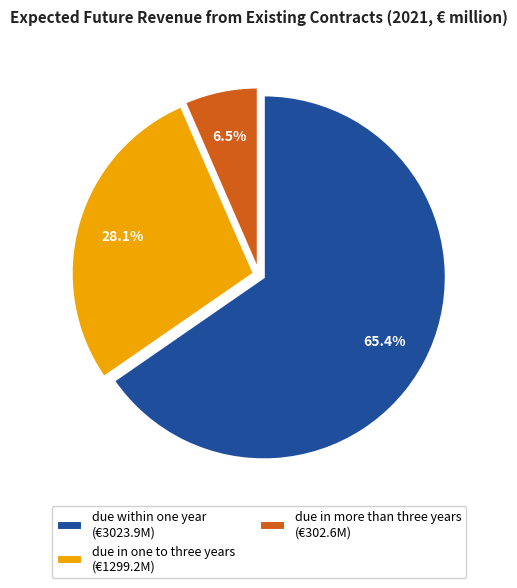

To the nearest percent, what portion does due in one to three years represent?

28%